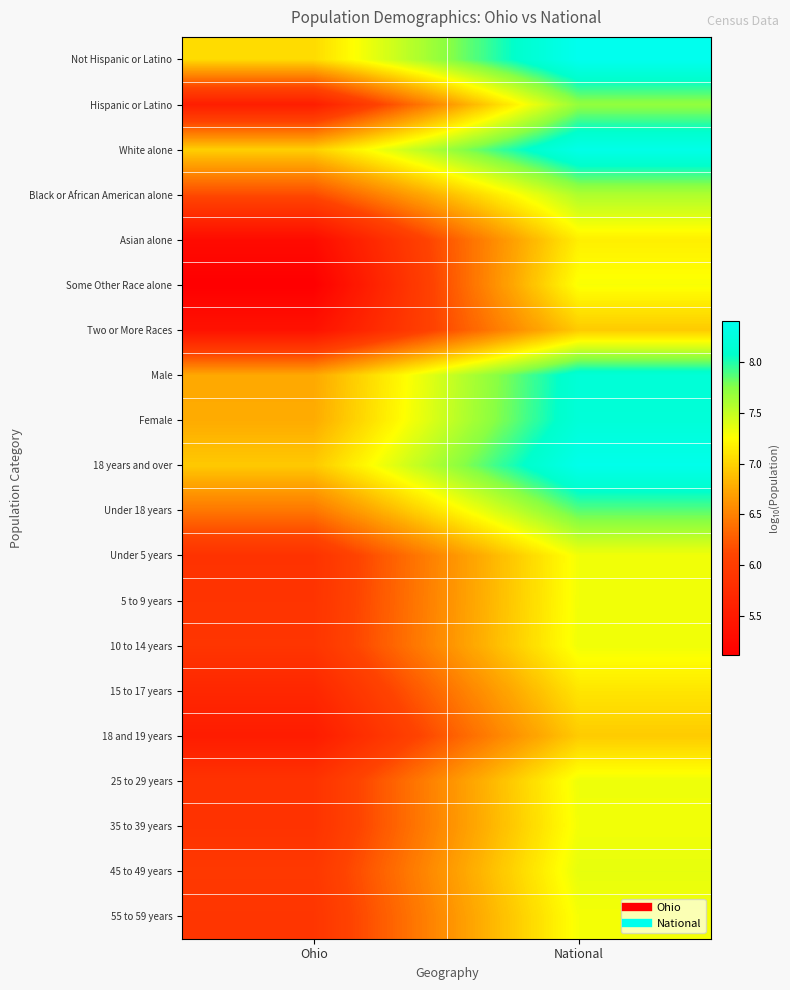

Reading right to left, extract all data points from this chart.

Not Hispanic or Latino: National=8.4	Ohio=7.0
Hispanic or Latino: National=7.7	Ohio=5.5
White alone: National=8.3	Ohio=7.0
Black or African American alone: National=7.6	Ohio=6.1
Asian alone: National=7.2	Ohio=5.3
Some Other Race alone: National=7.3	Ohio=5.1
Two or More Races: National=7.0	Ohio=5.4
Male: National=8.2	Ohio=6.8
Female: National=8.2	Ohio=6.8
18 years and over: National=8.4	Ohio=6.9
Under 18 years: National=7.9	Ohio=6.4
Under 5 years: National=7.3	Ohio=5.9
5 to 9 years: National=7.3	Ohio=5.9
10 to 14 years: National=7.3	Ohio=5.9
15 to 17 years: National=7.1	Ohio=5.7
18 and 19 years: National=7.0	Ohio=5.5
25 to 29 years: National=7.3	Ohio=5.9
35 to 39 years: National=7.3	Ohio=5.9
45 to 49 years: National=7.4	Ohio=5.9
55 to 59 years: National=7.3	Ohio=5.9